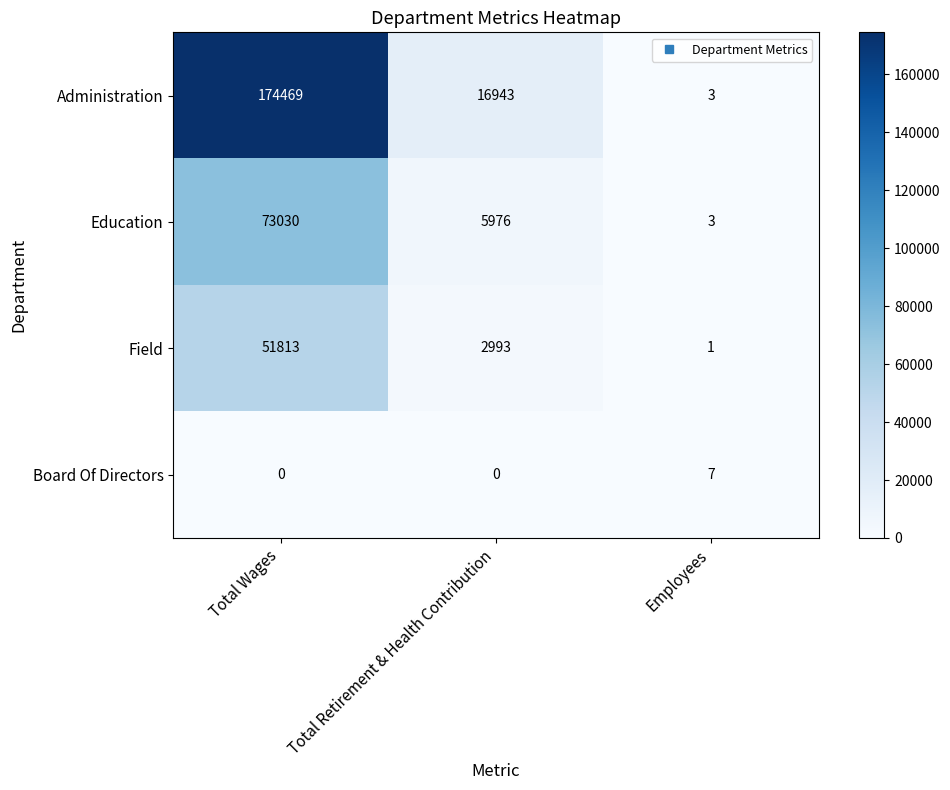

What is the maximum value shown in the chart?

174469